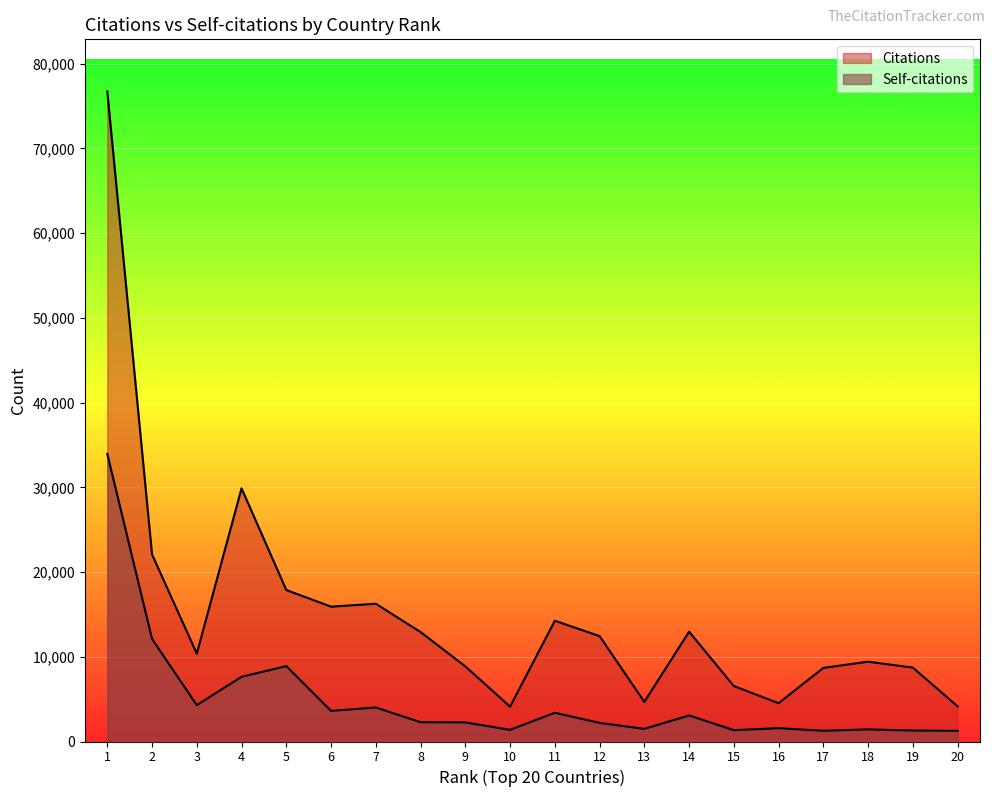

What is the total value across all series at 14?

16039